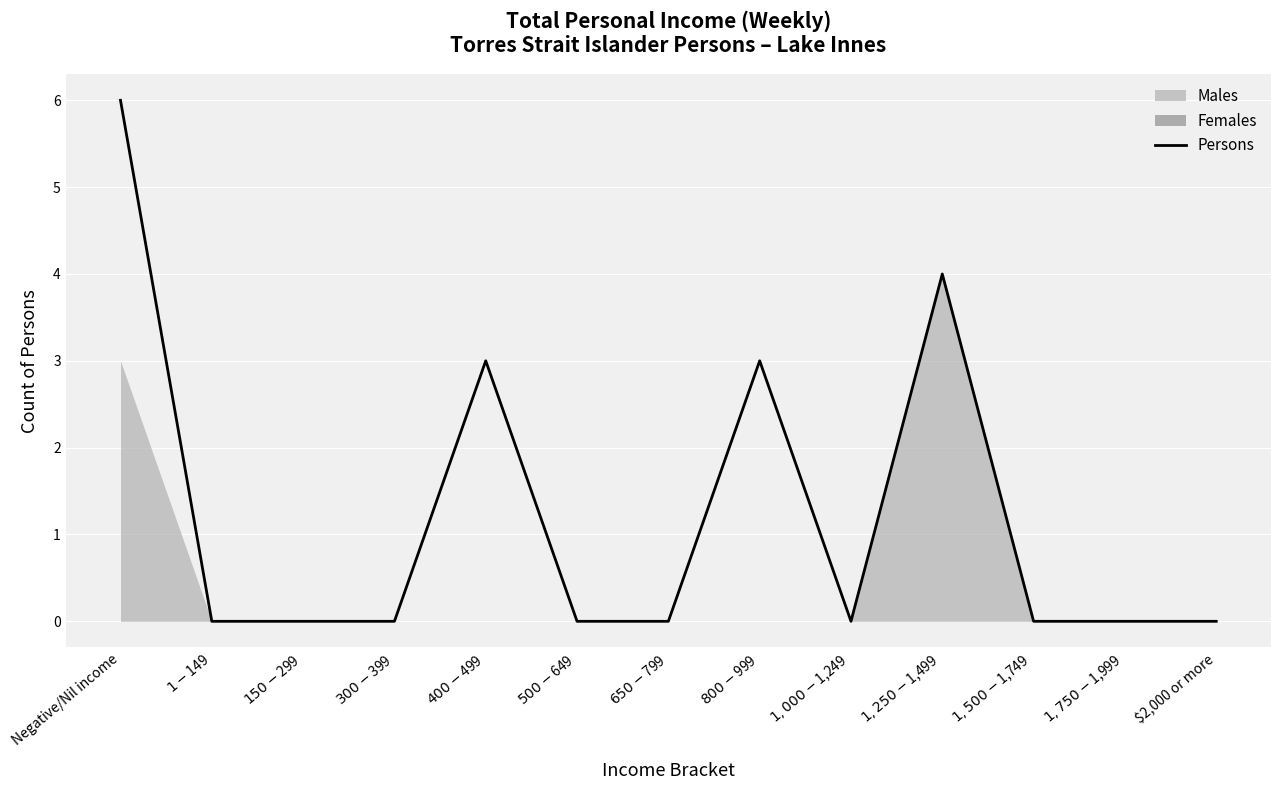

Reading left to right, list all the values displayed in this chart.

Negative/Nil income=6	$1-$149=0	$150-$299=0	$300-$399=0	$400-$499=3	$500-$649=0	$650-$799=0	$800-$999=3	$1,000-$1,249=0	$1,250-$1,499=4	$1,500-$1,749=0	$1,750-$1,999=0	$2,000 or more=0